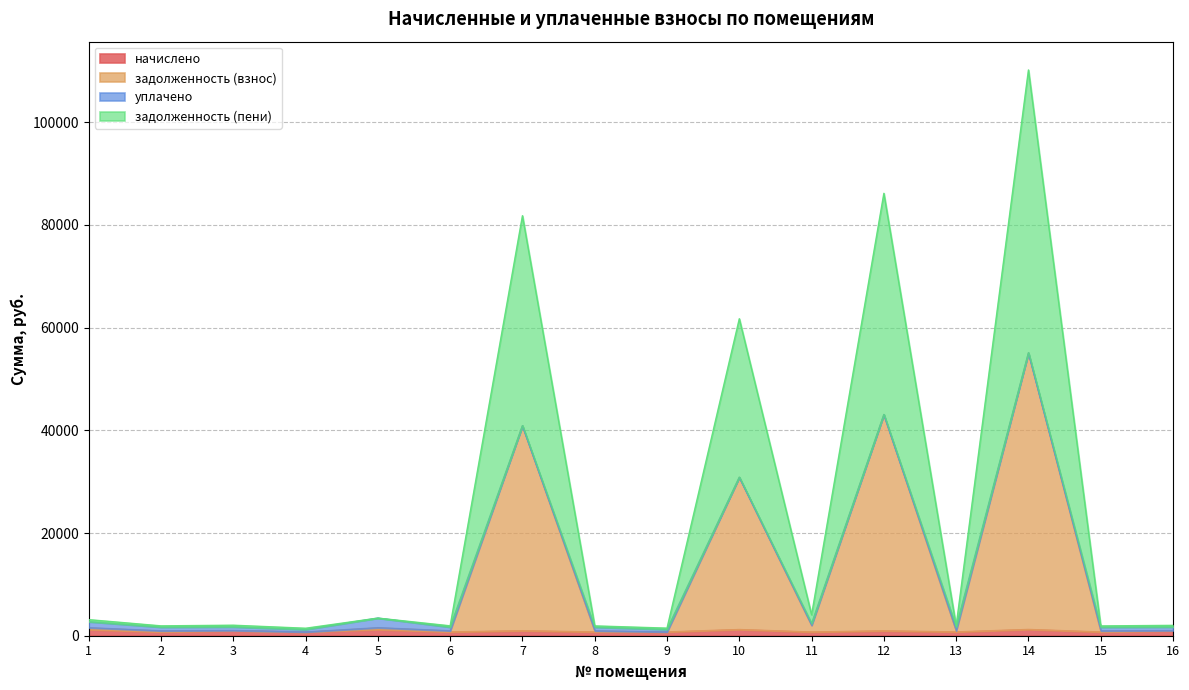

True or false: задолженность (пени) has a value of 53550.4 at 14.

False